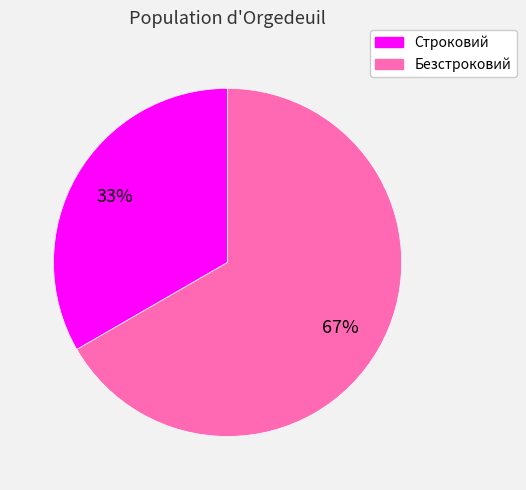

The Безстроковий slice represents 67% of the pie. True or false?

True